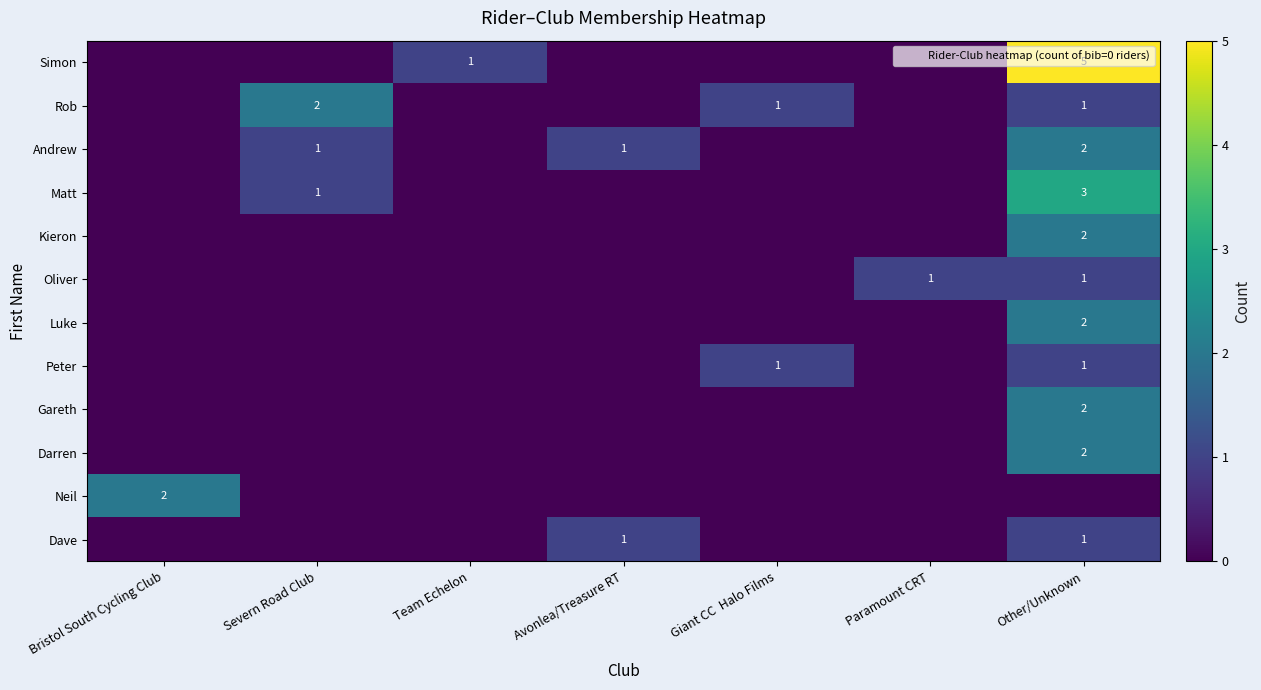

At which category does the chart reach its minimum across all series?

Bristol South Cycling Club